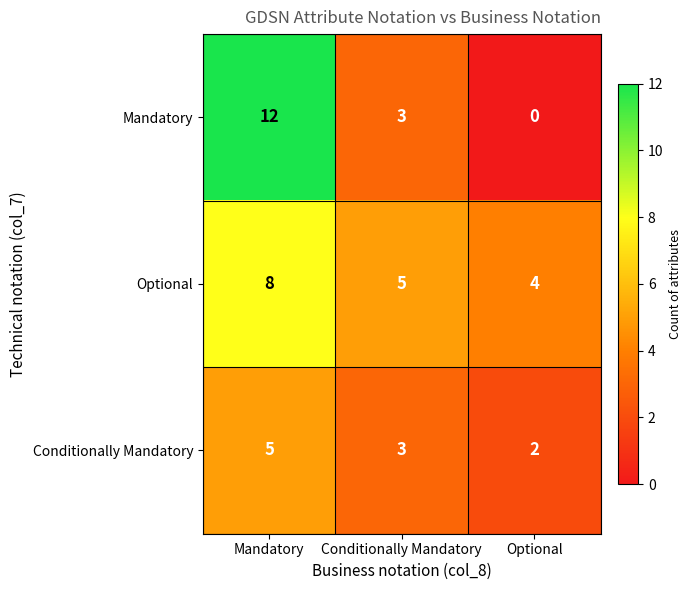

Which label corresponds to the largest value in the chart?

Mandatory